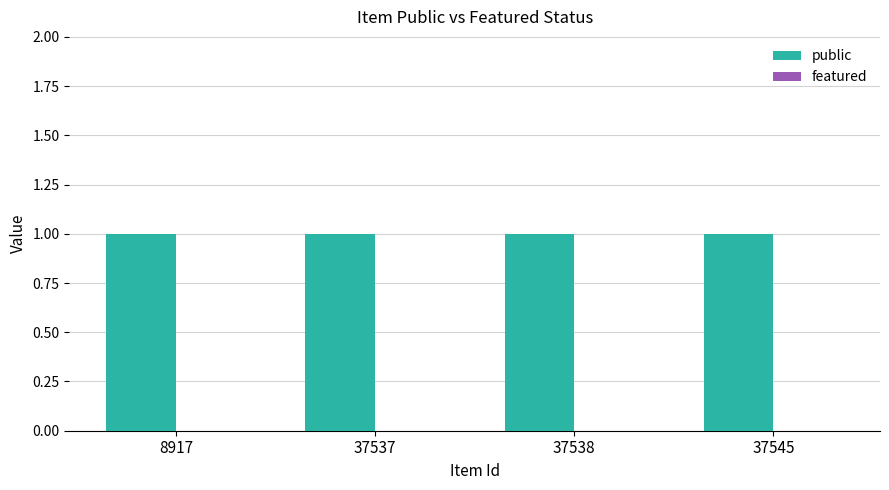

What are all the series names shown in the legend?

public, featured